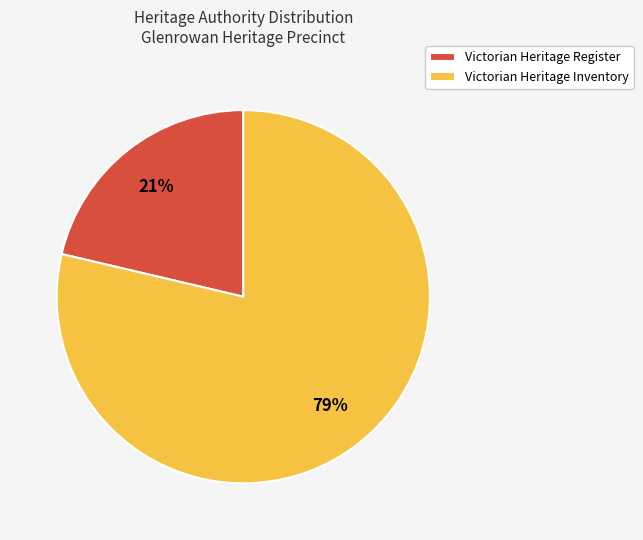

Between Victorian Heritage Inventory and Victorian Heritage Register, which is larger?

Victorian Heritage Inventory